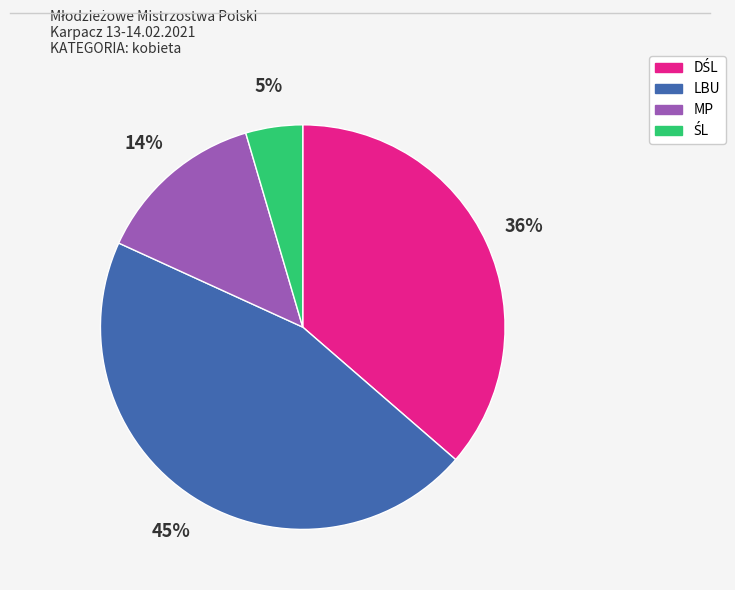

Is there a majority slice in this chart?

No